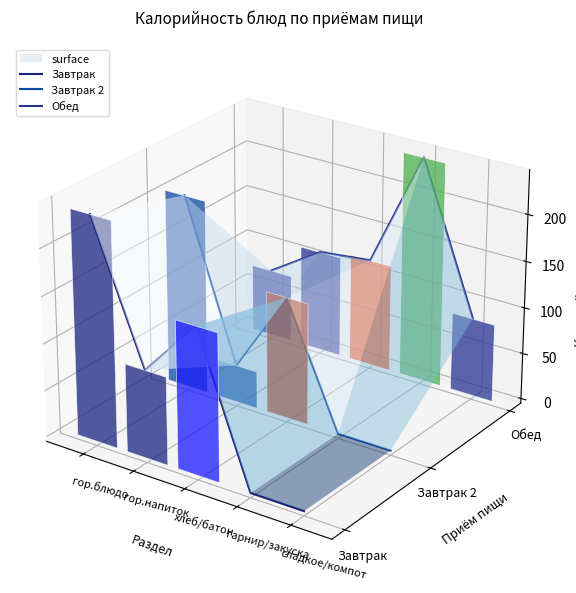

Count the number of categories in the chart.

5